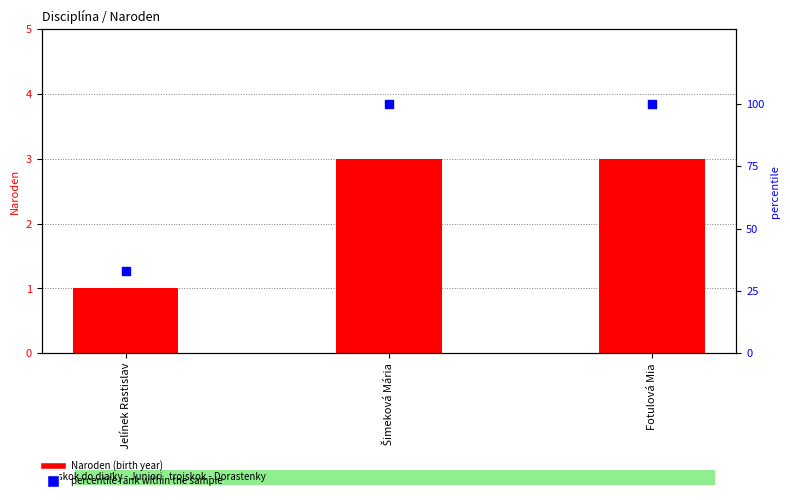

Which series contains the lowest Y value?

Naroden (year)